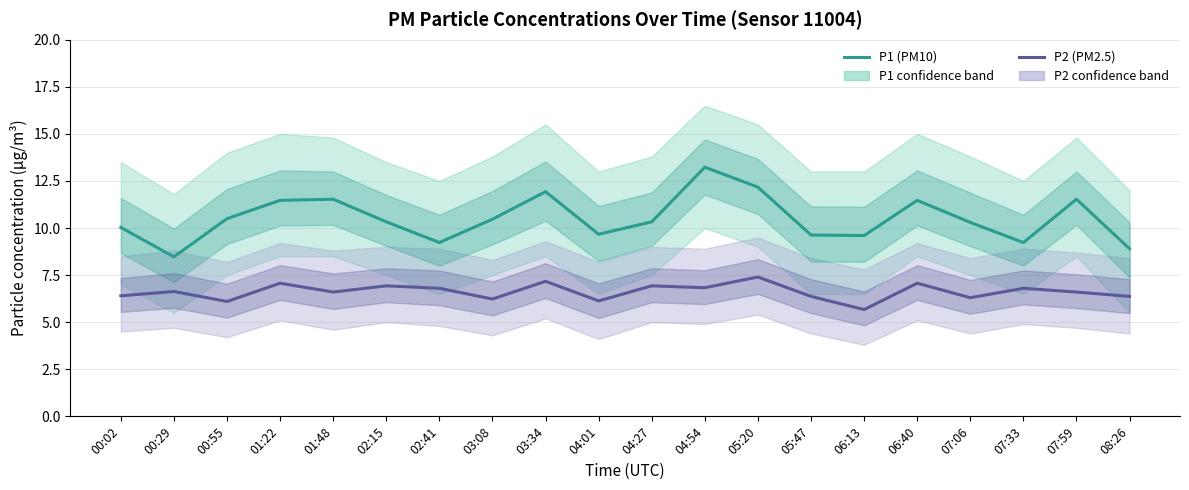

Is the value of P1 (PM10) at 01:22 greater than the value of P2 (PM2.5) at 08:26?

Yes